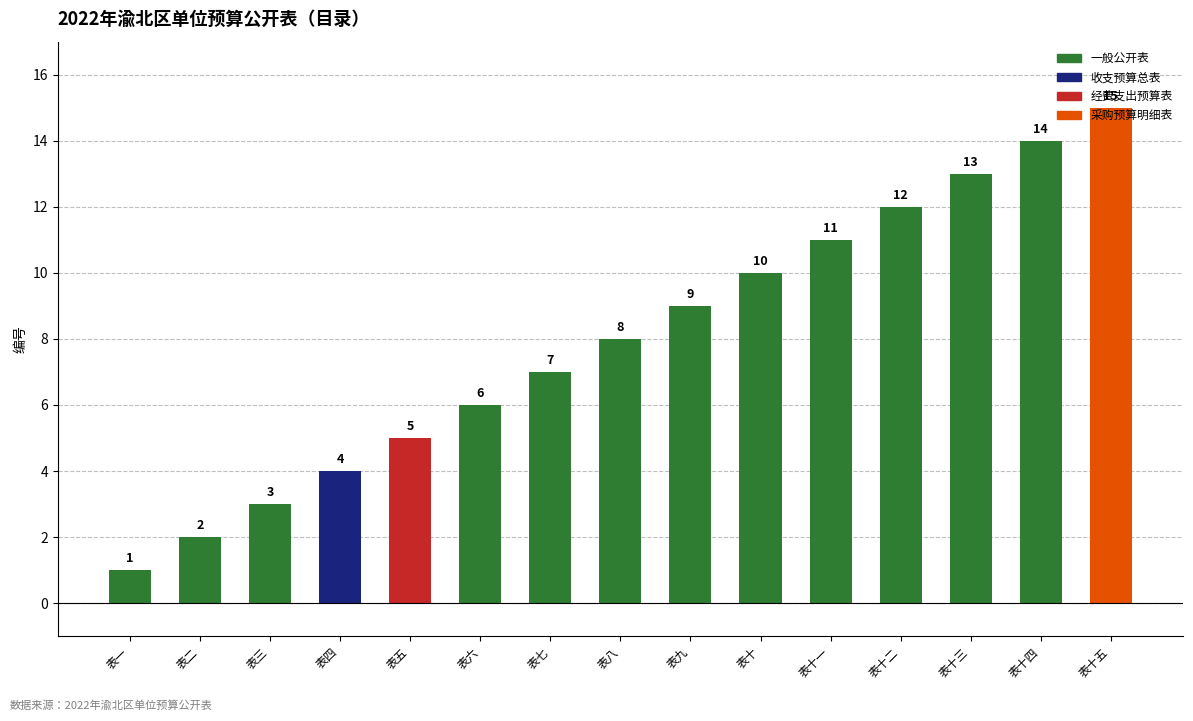

How many data points does each series have?

15